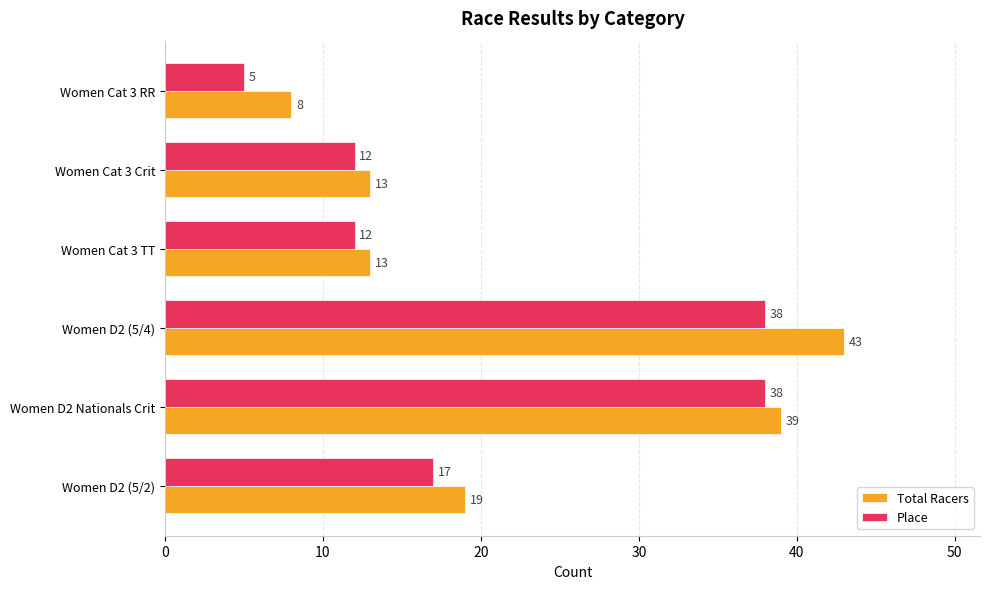

Count the Total Racers values in the range 13 to 39.

4